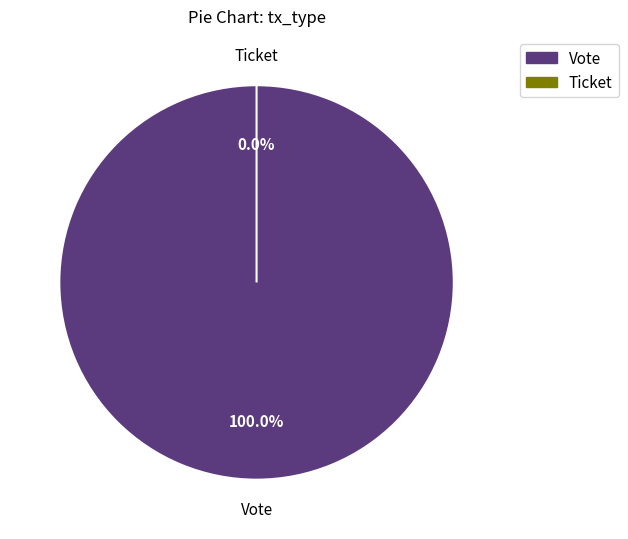

Rank the categories by value from lowest to highest.

Ticket, Vote